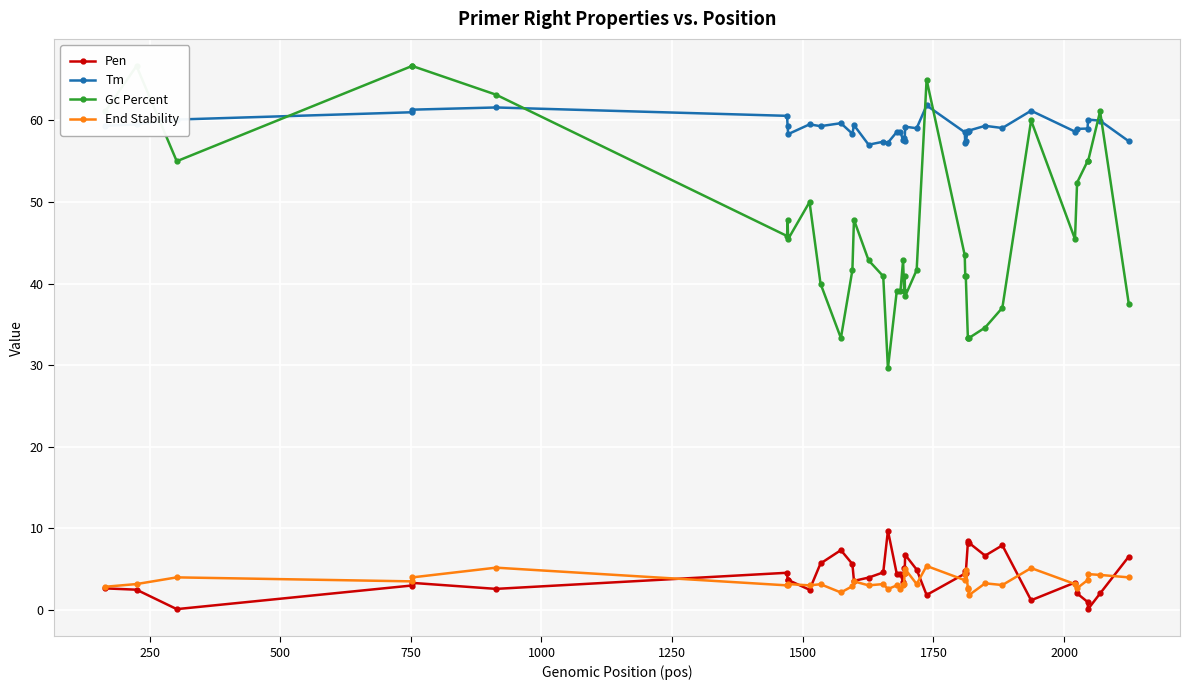

What is the difference between the maximum and minimum values in the Gc Percent series?

37.0